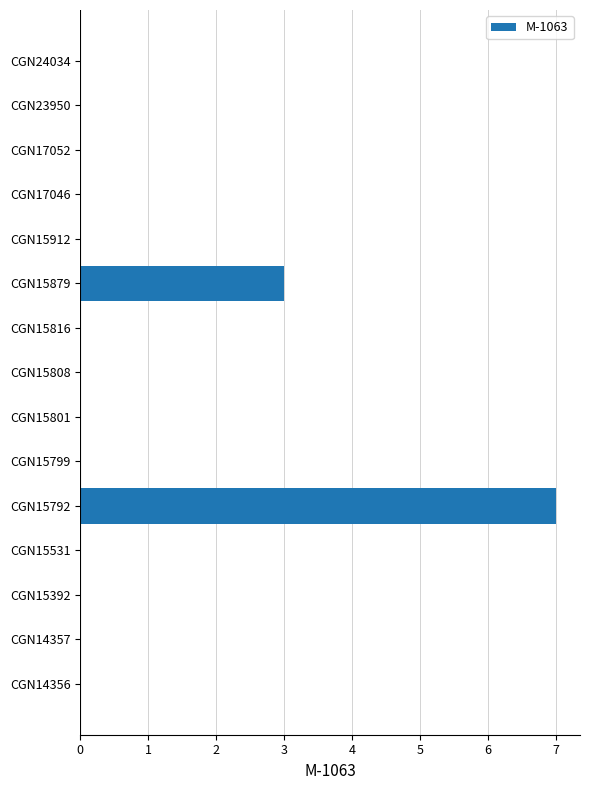

Which has a higher value, CGN15801 or CGN15792?

CGN15792